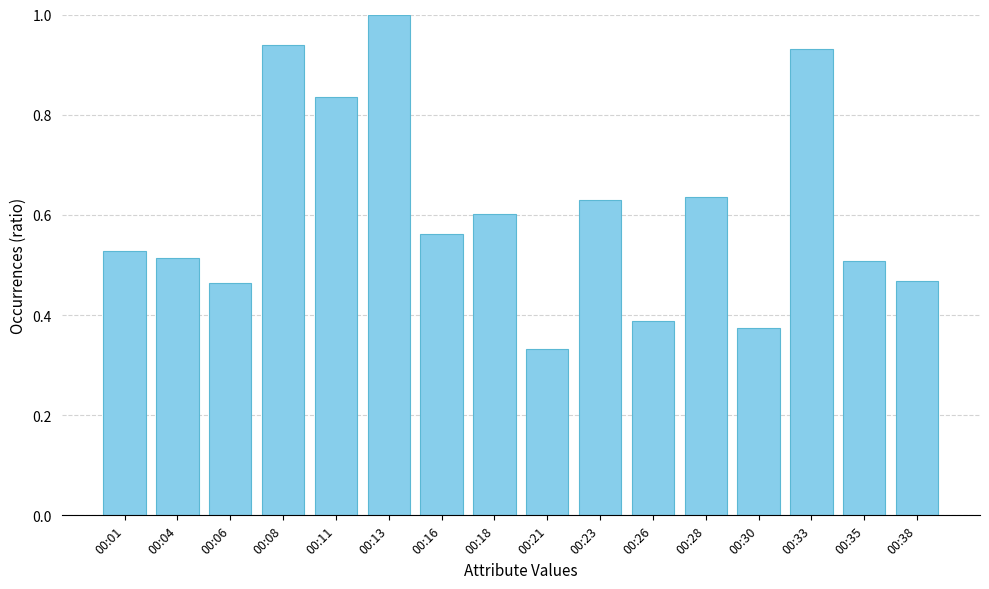

The value at 00:21 is 0.6. True or false?

False